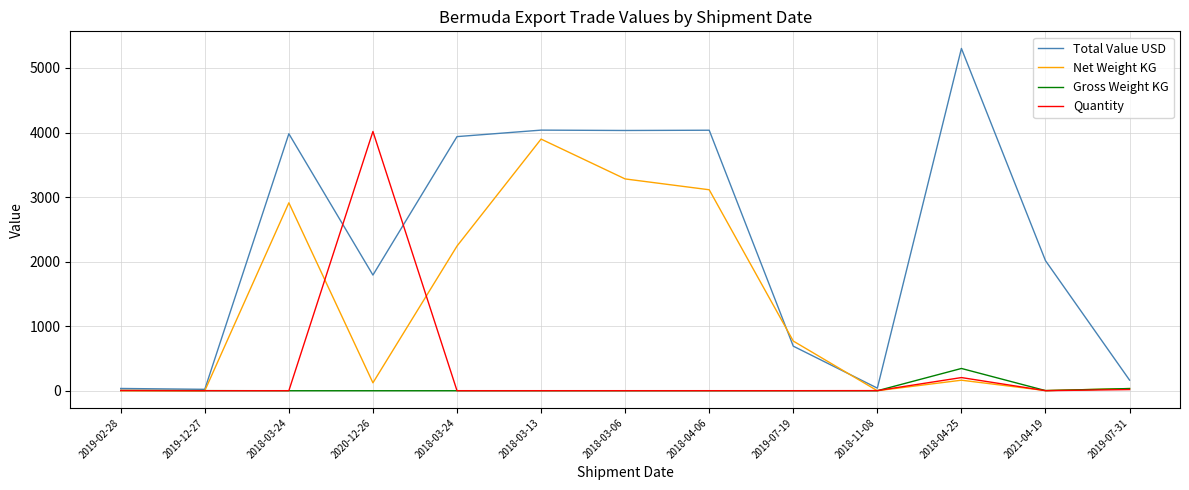

Does the chart display data point markers on the line(s)?

No